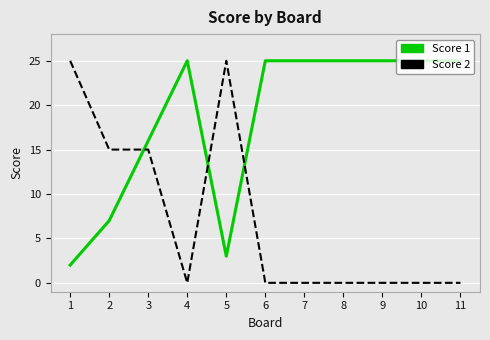

What is the greatest value displayed?

25